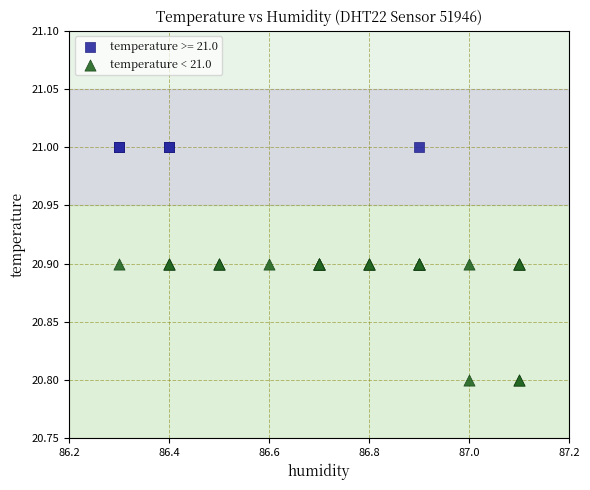

Which series contains the lowest Y value?

temperature < 21.0